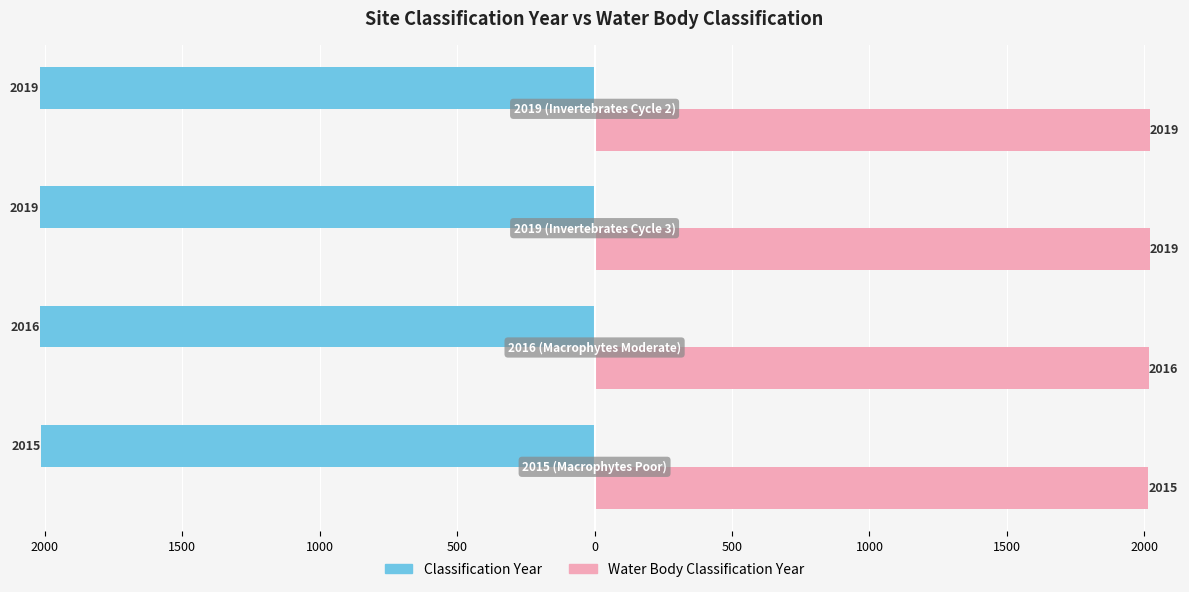

What are all the series names shown in the legend?

Classification Year, Water Body Classification Year